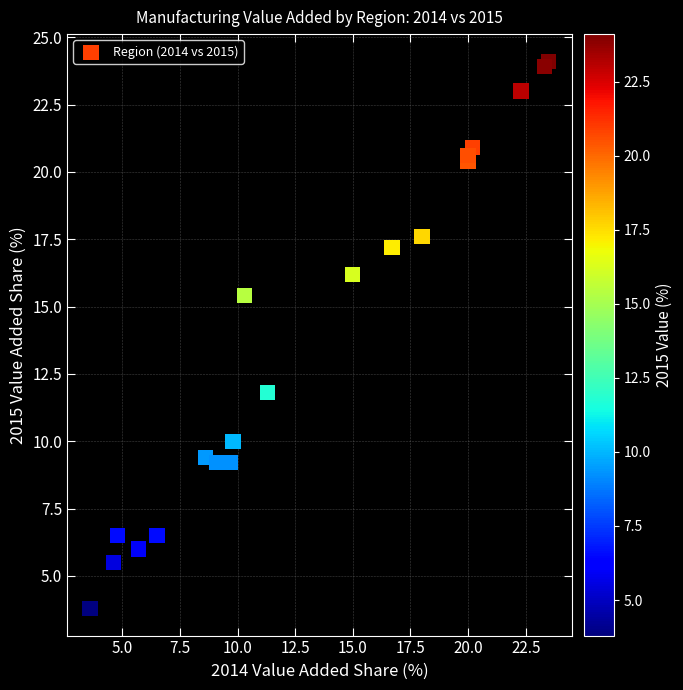

What Y value in the scatter plot is closest to 13?

11.8